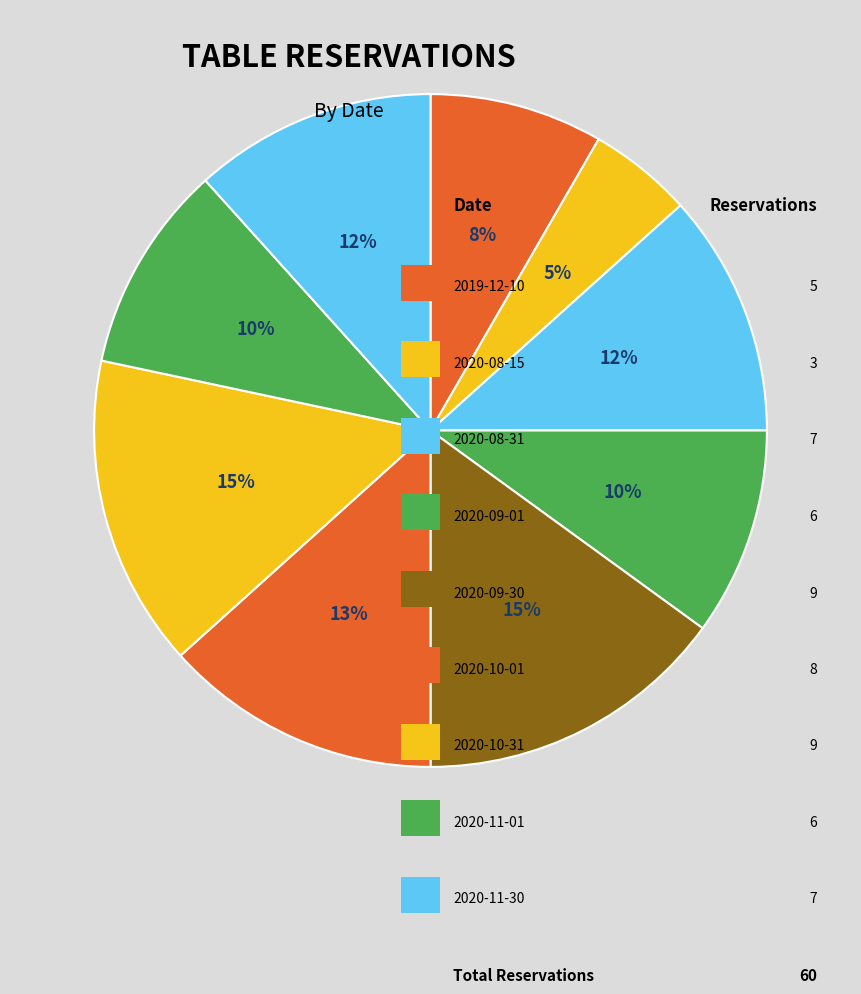

How many slices are in this pie chart?

9